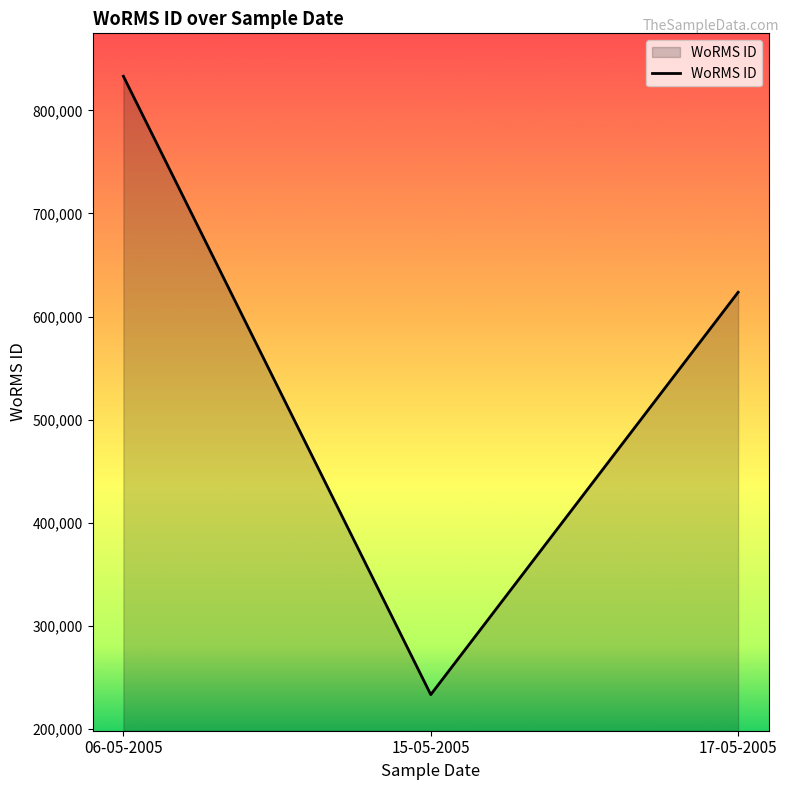

What is the maximum value shown in the chart?

833053